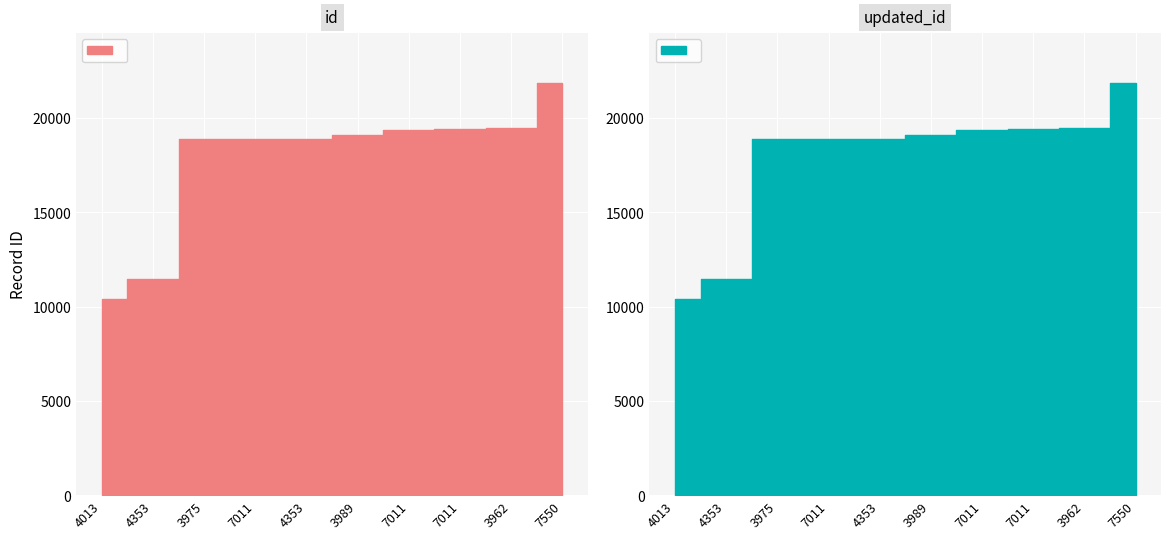

Which category has the lowest value in the id series?

4013